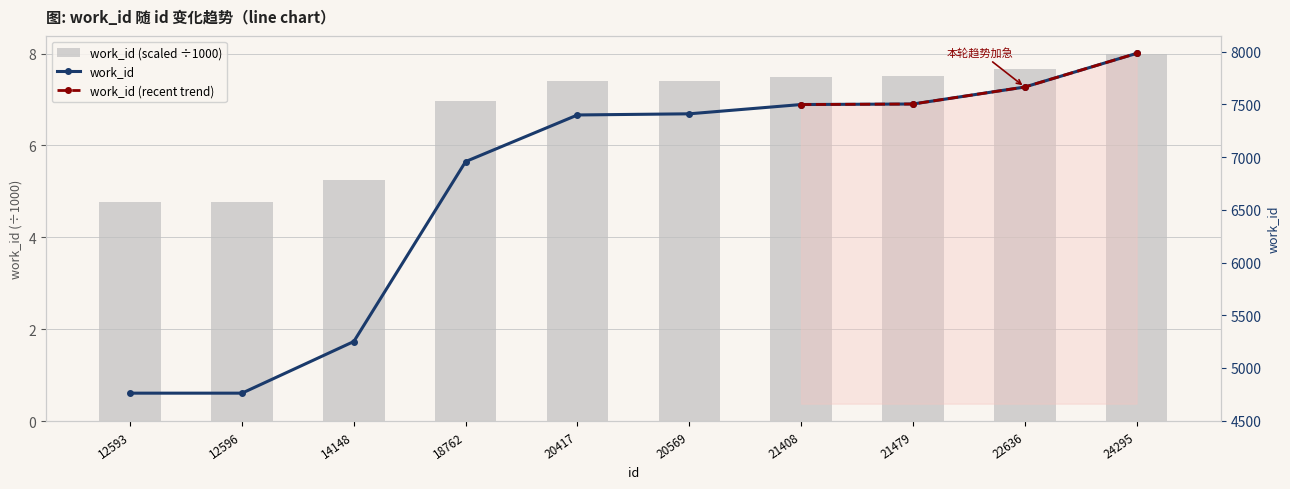

Reading left to right, list all the values displayed in this chart.

4761	4761	5251	6958	7400	7411	7499	7504	7665	7984